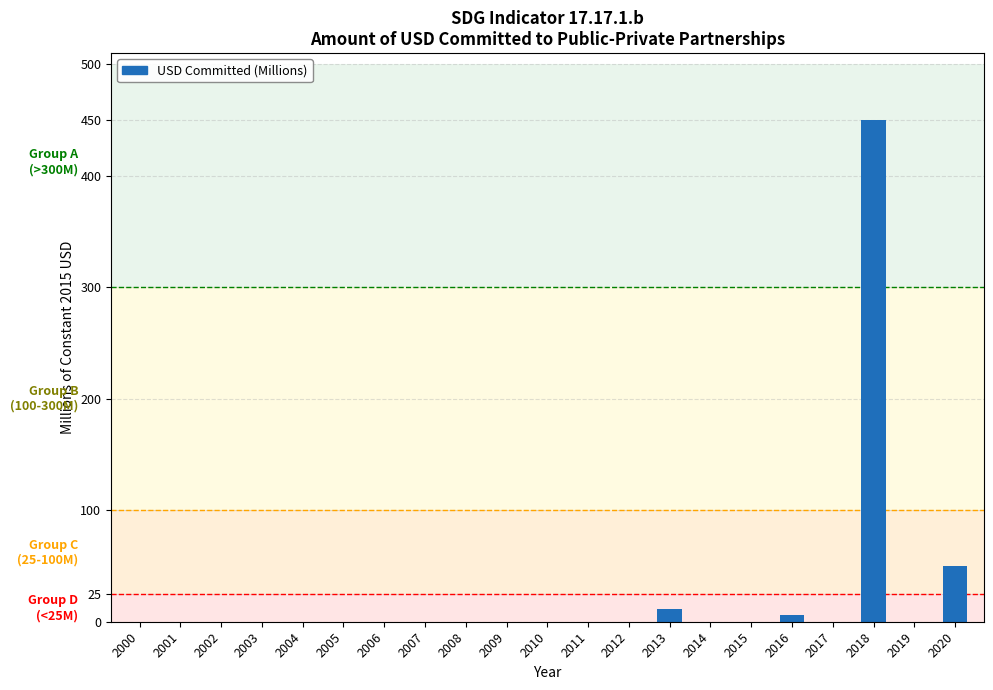

What is the sum of all values?

516.9